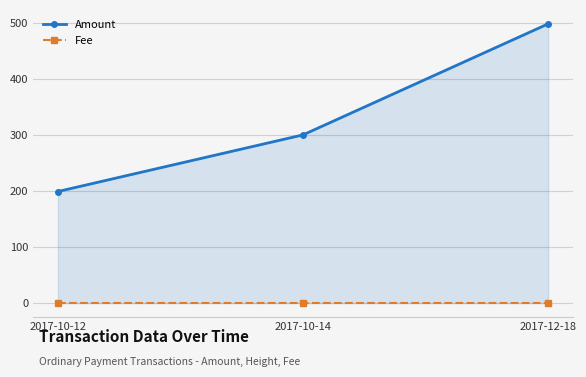

The Amount series shows 498 at 2017-12-18. True or false?

True